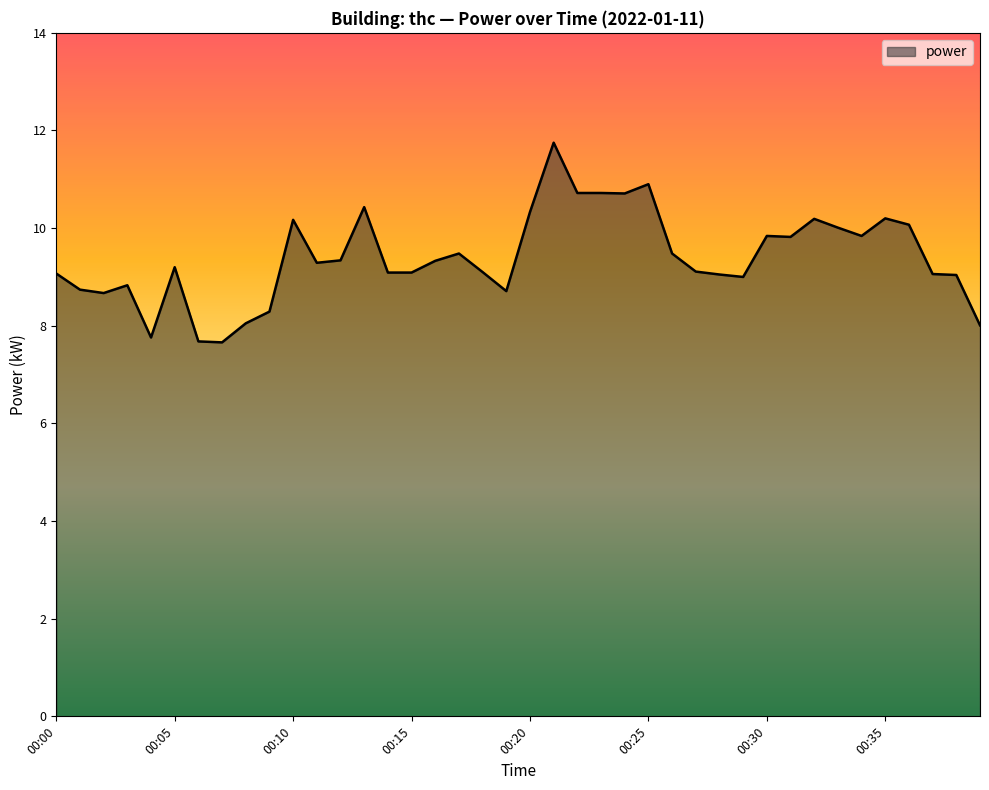

What is the difference between the maximum and minimum values?

4.1